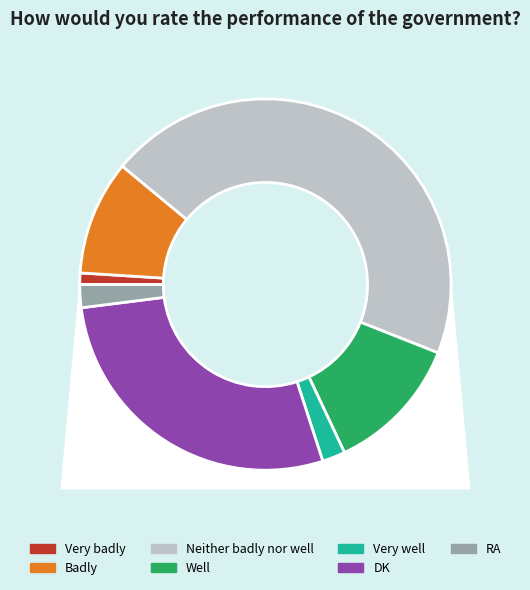

The RA slice represents 2% of the pie. True or false?

True